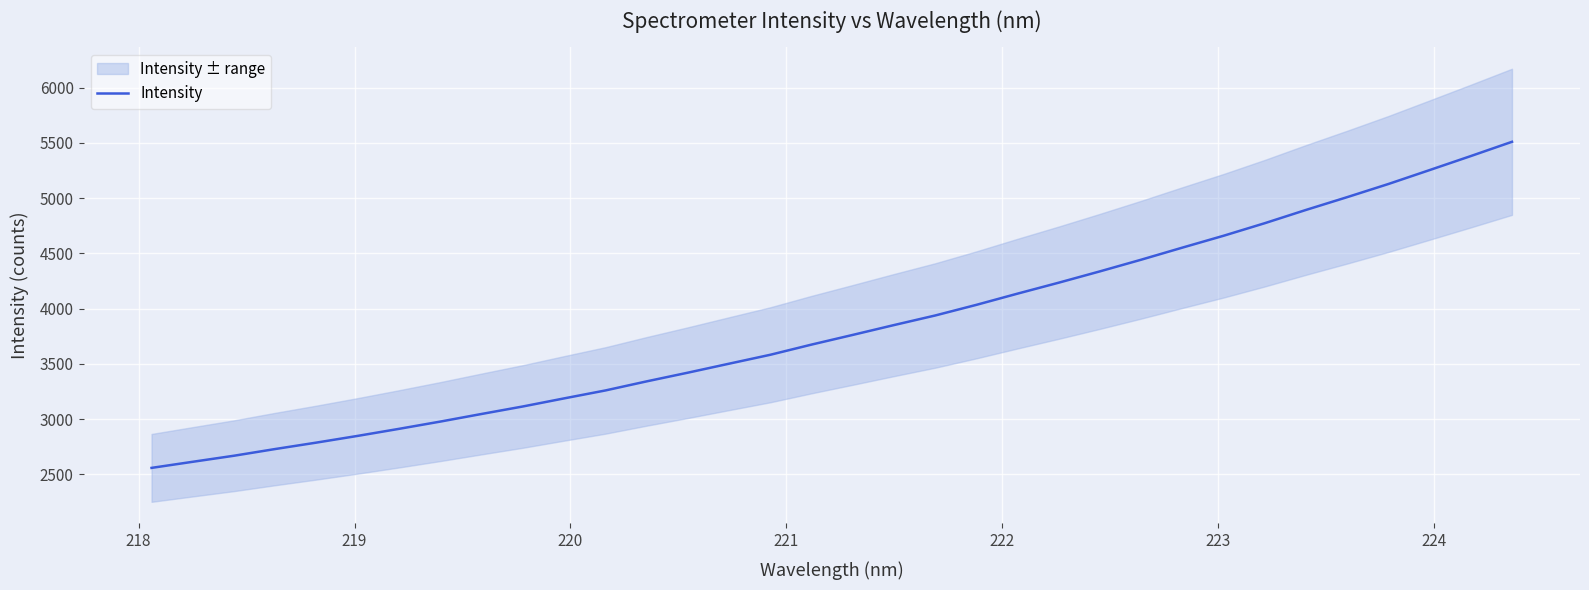

What is the minimum value shown in the chart?

2559.2